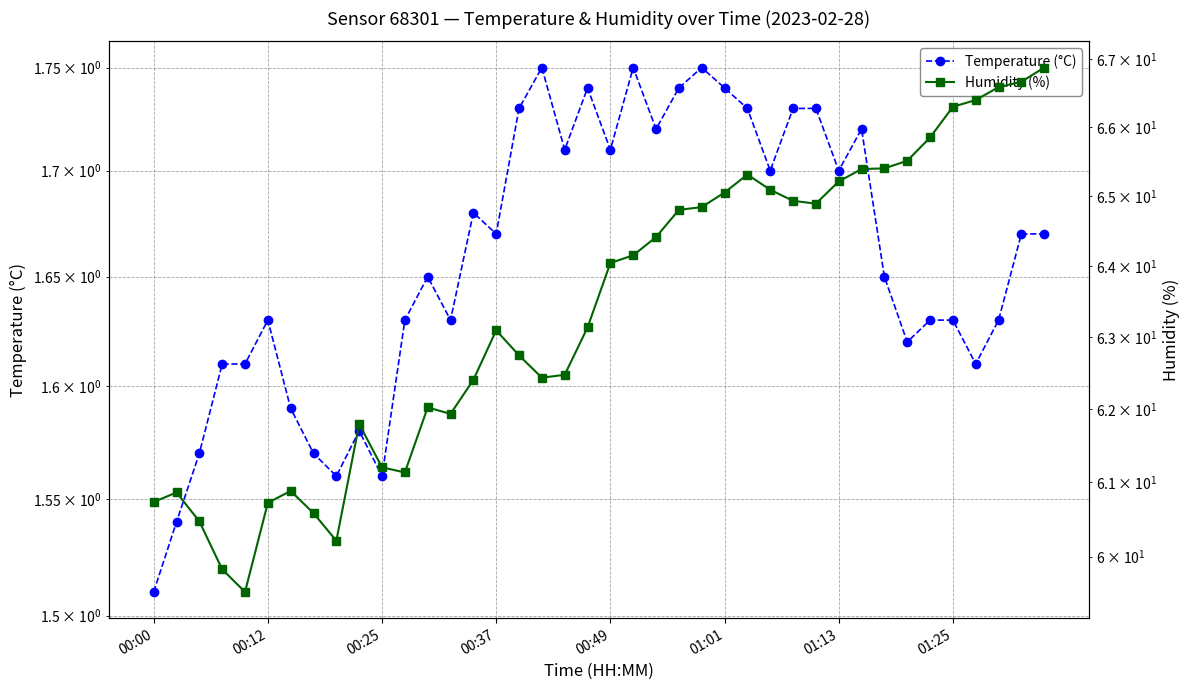

True or false: Humidity (%) and Temperature (°C) cross at least once.

False